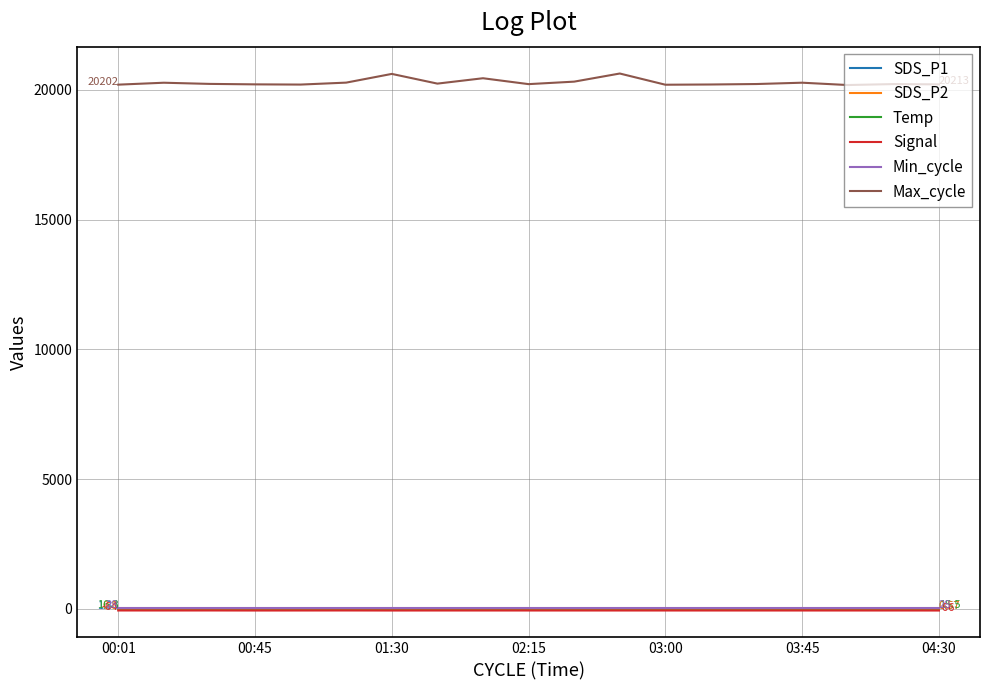

Which series has the largest total across all categories?

Max_cycle